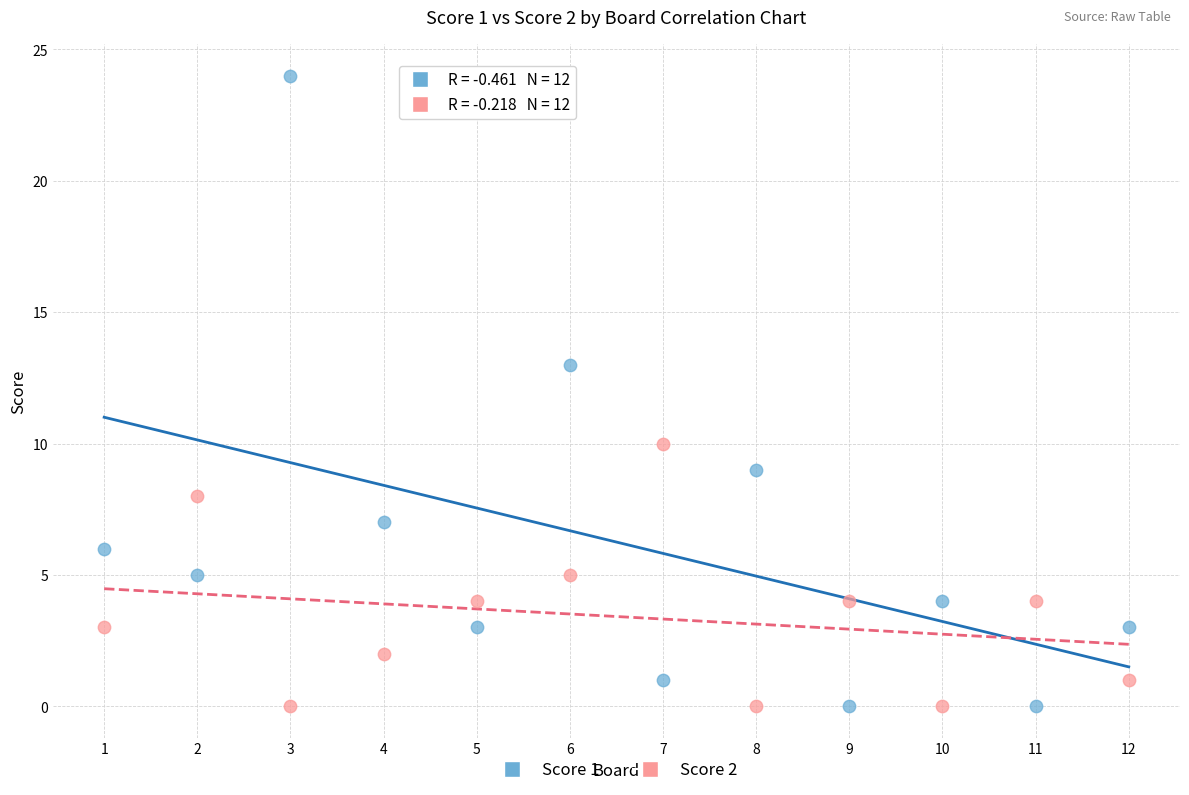

Across all series, what Y value is closest to 12?

13